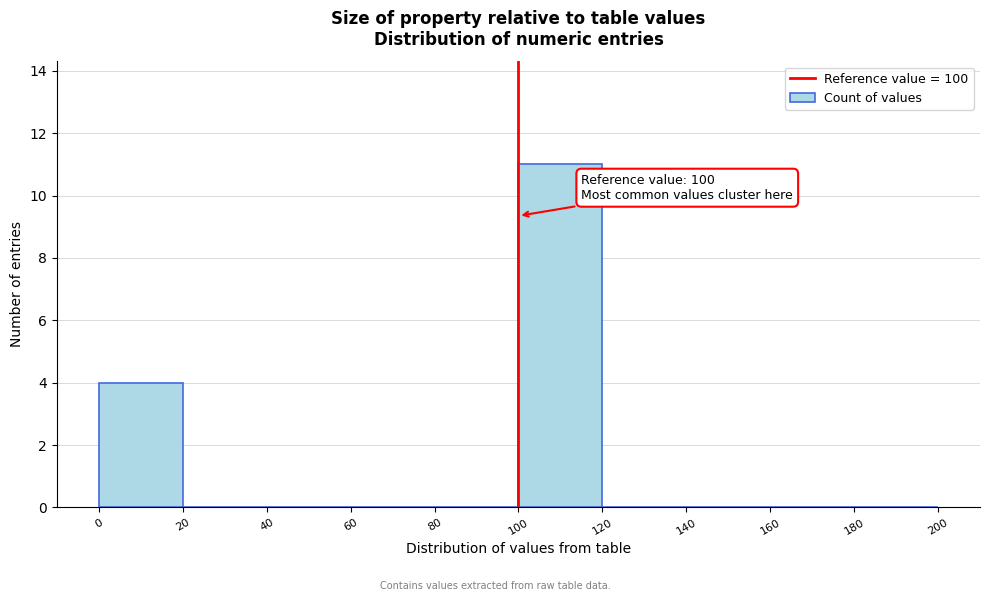

Which range on the x-axis has the tallest bar?

100 to 120